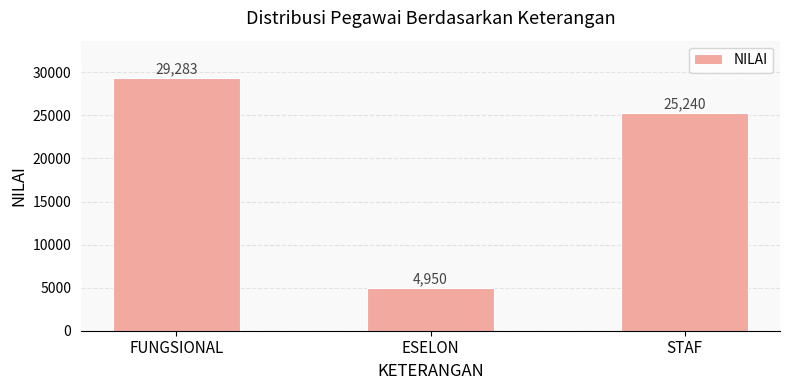

Which has a higher value, FUNGSIONAL or STAF?

FUNGSIONAL